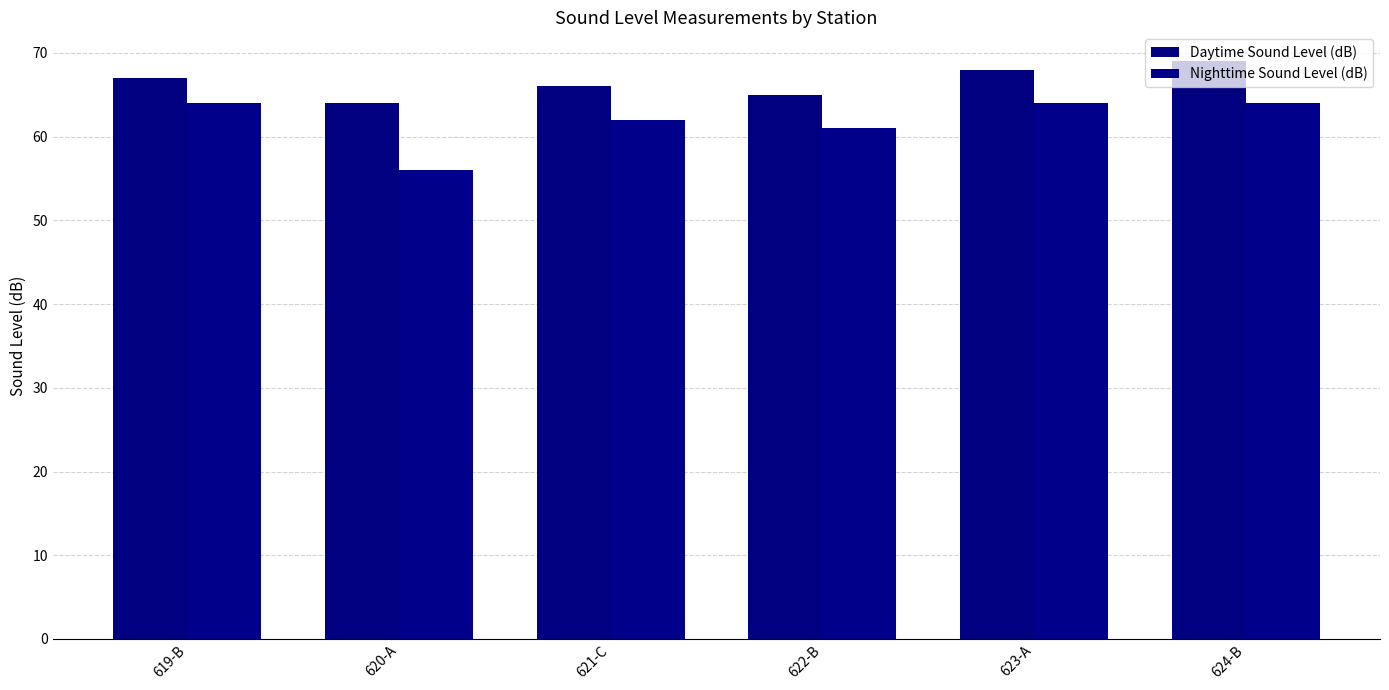

What is the average value of the Nighttime Sound Level (dB) series?

62